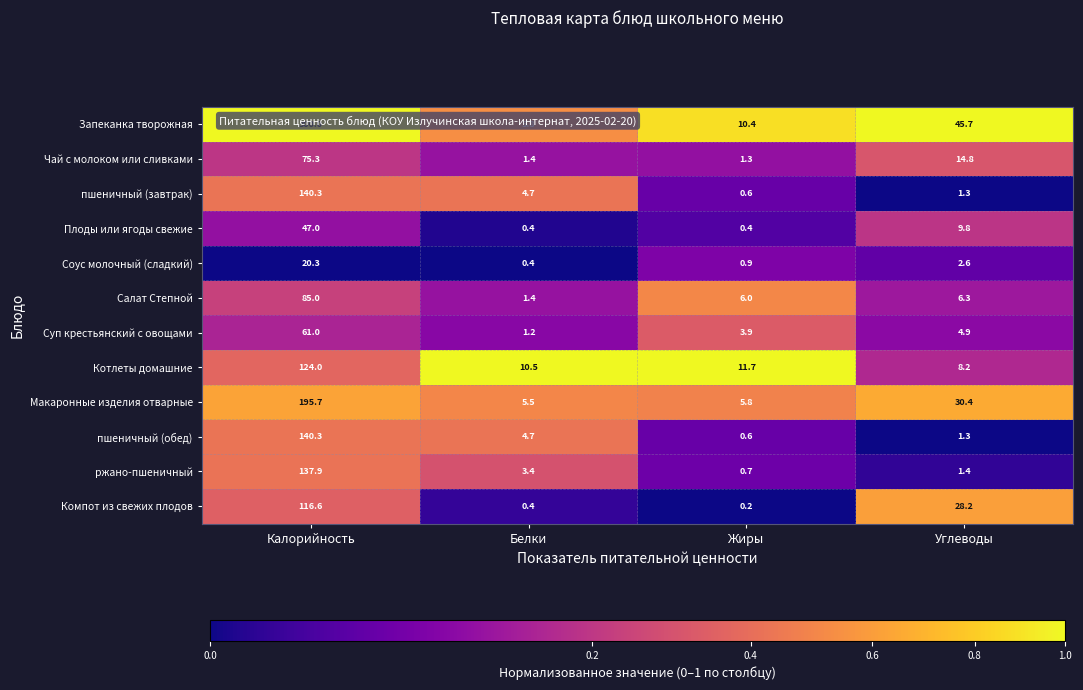

What is the average value of the Салат Степной series?

24.7